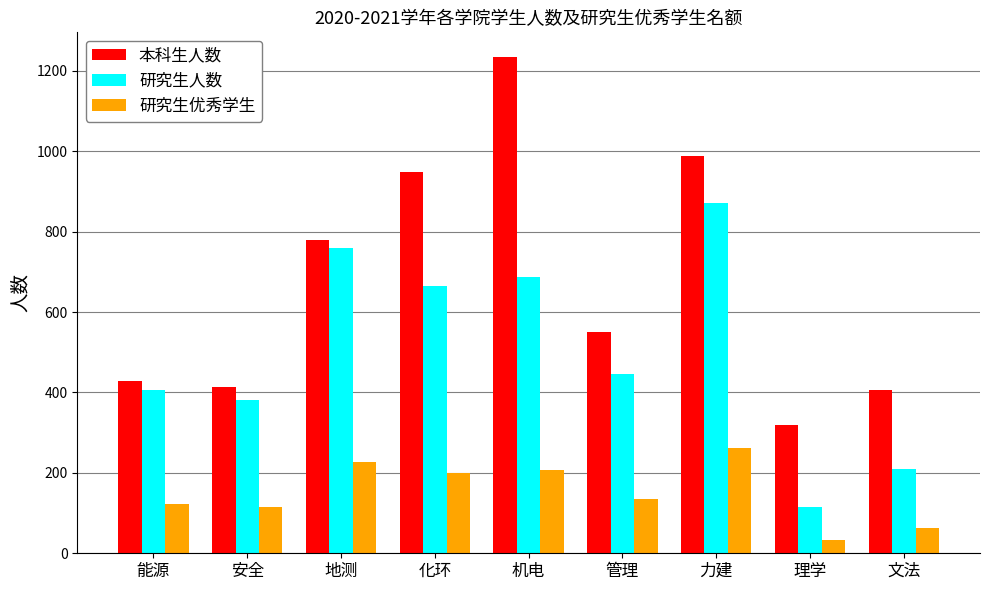

What value does the 研究生人数 series have at 机电, to the nearest 100?

700